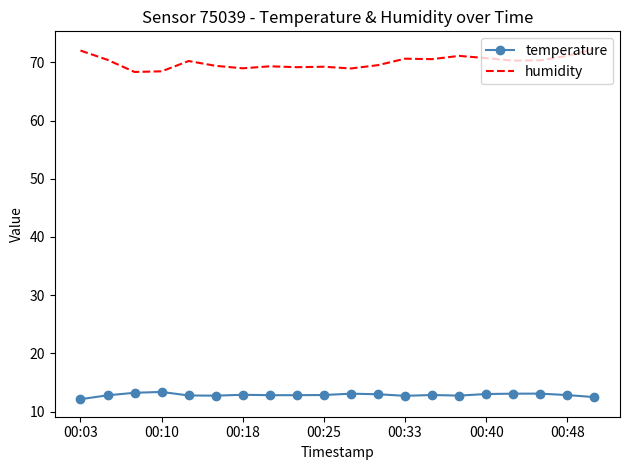

True or false: humidity and temperature cross at least once.

False